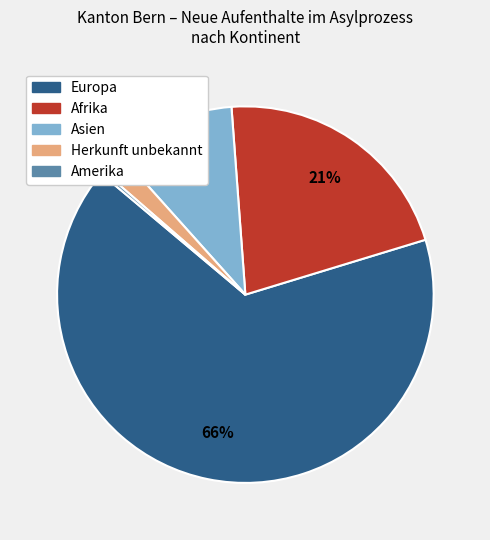

Does any single category account for the majority?

Yes